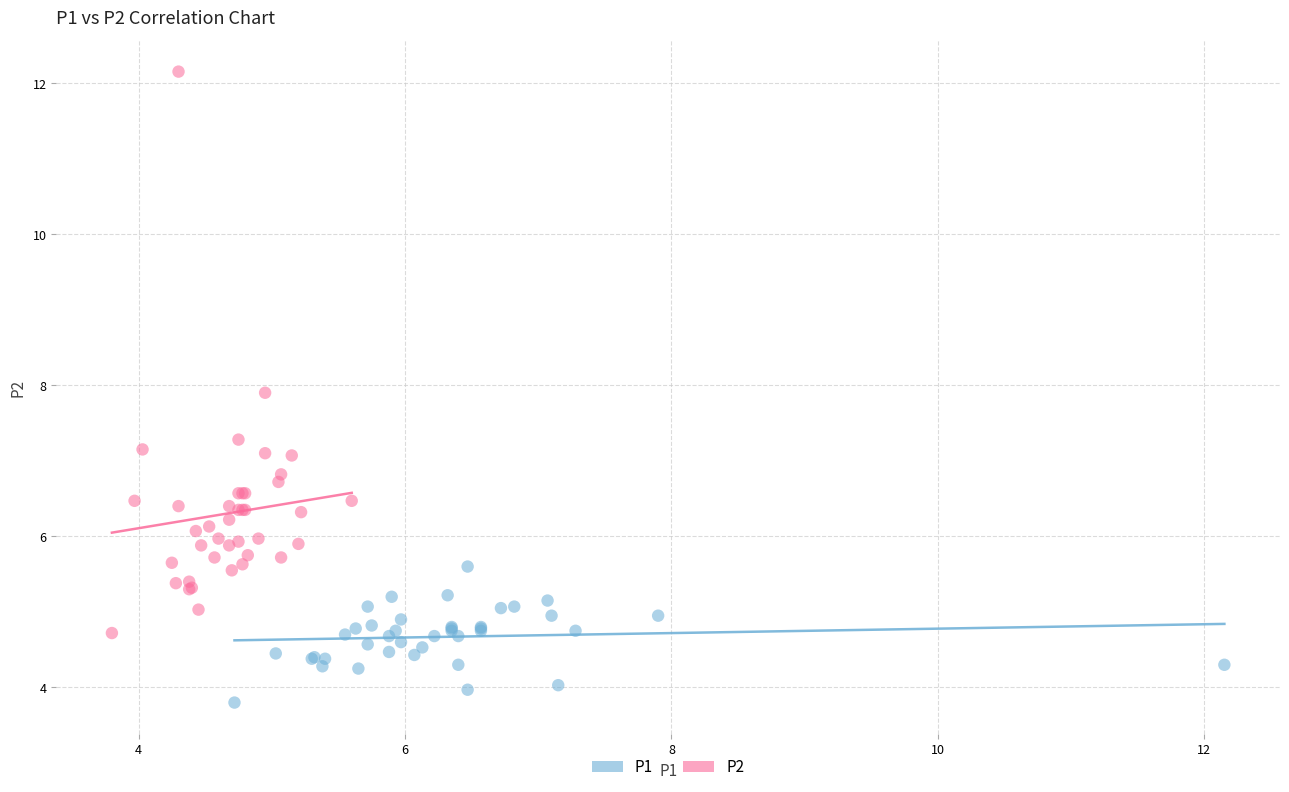

Which series contains the lowest Y value?

P1